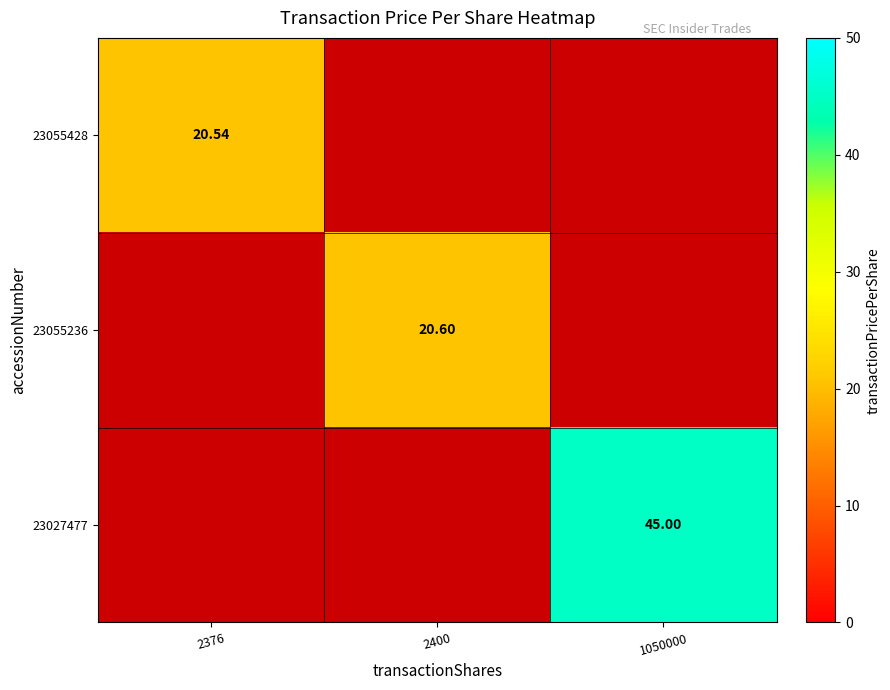

Is the value of 23055428 at 2376 greater than the value of 23055236 at 2400?

No